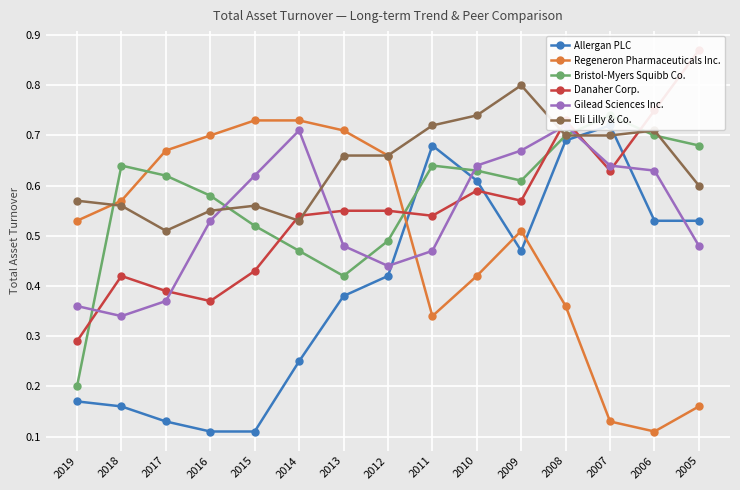

At which label is Gilead Sciences Inc. closest to 0?

2018